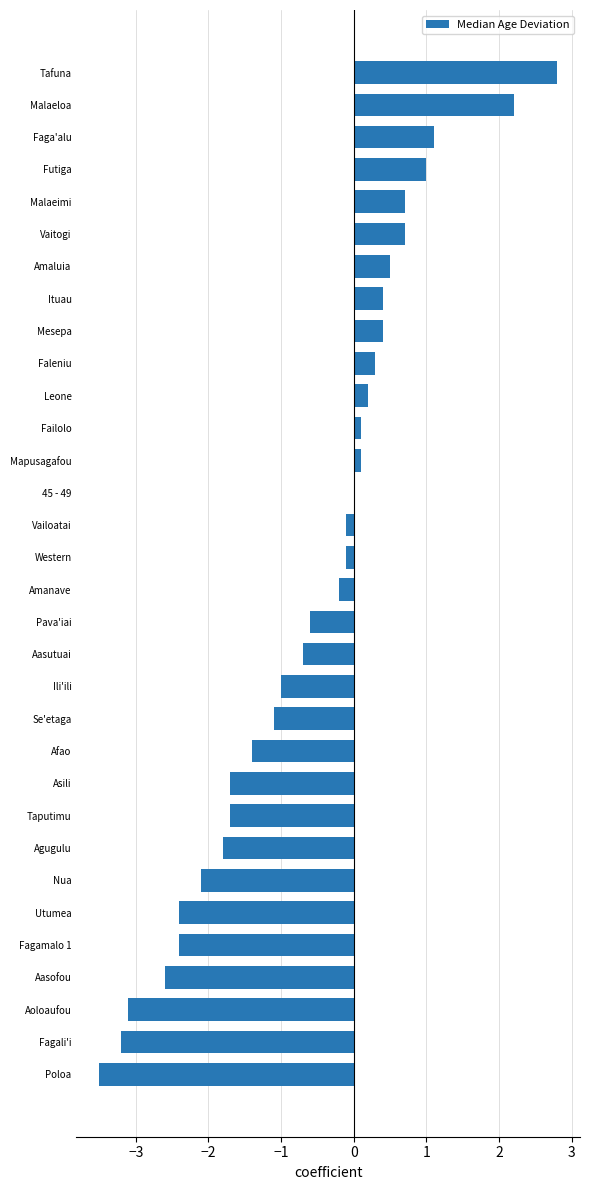

What is the sum of all values?

-19.2